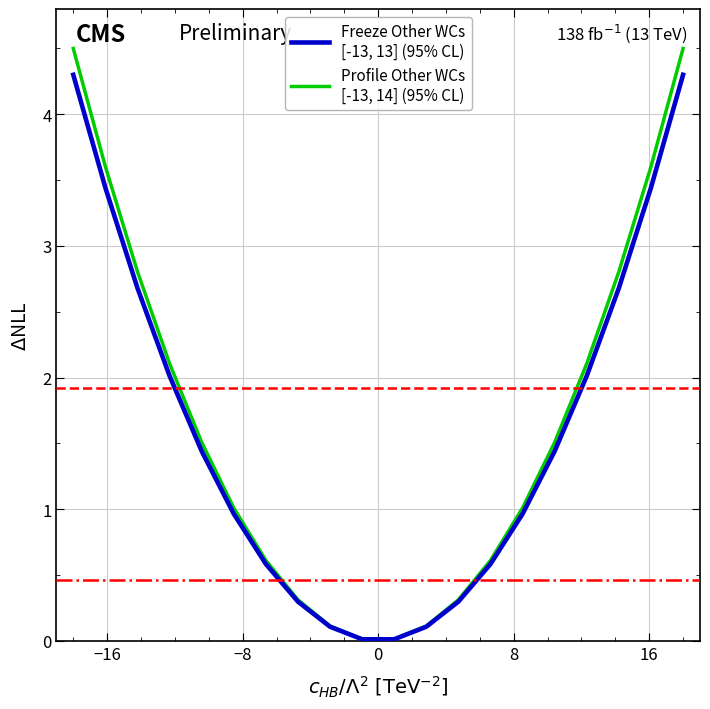

What is the maximum value shown in the chart?

4.5